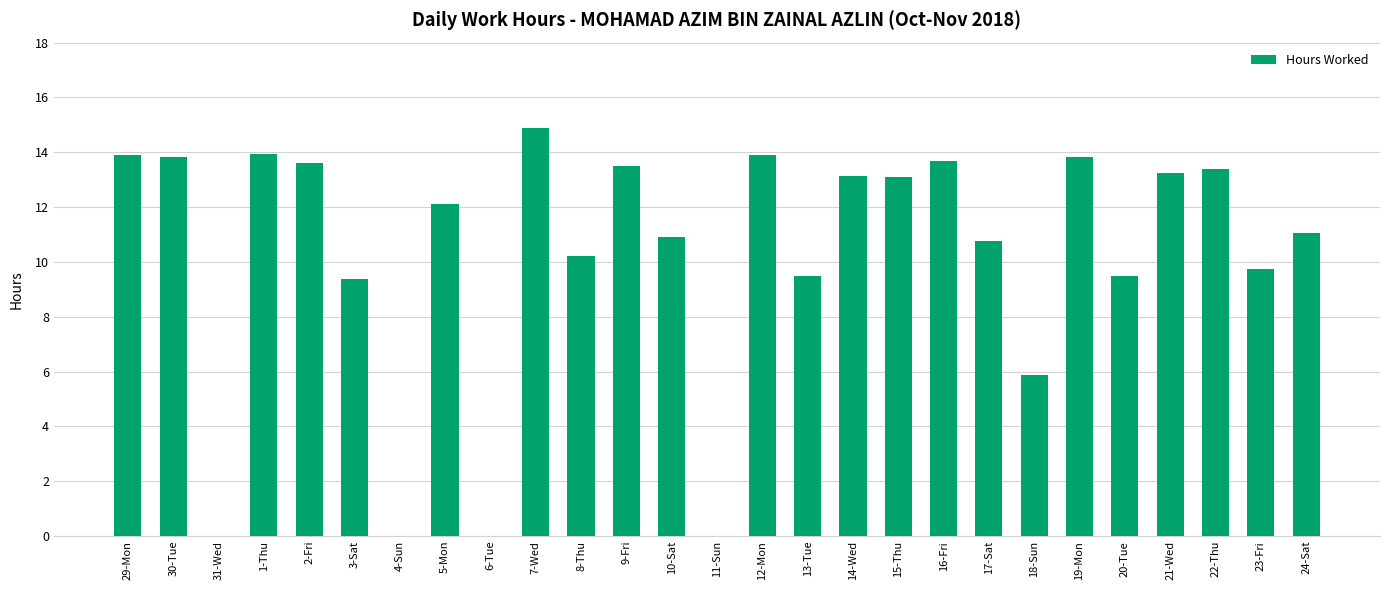

What is the ratio of the value at 23-Fri to the value at 22-Thu?

0.7